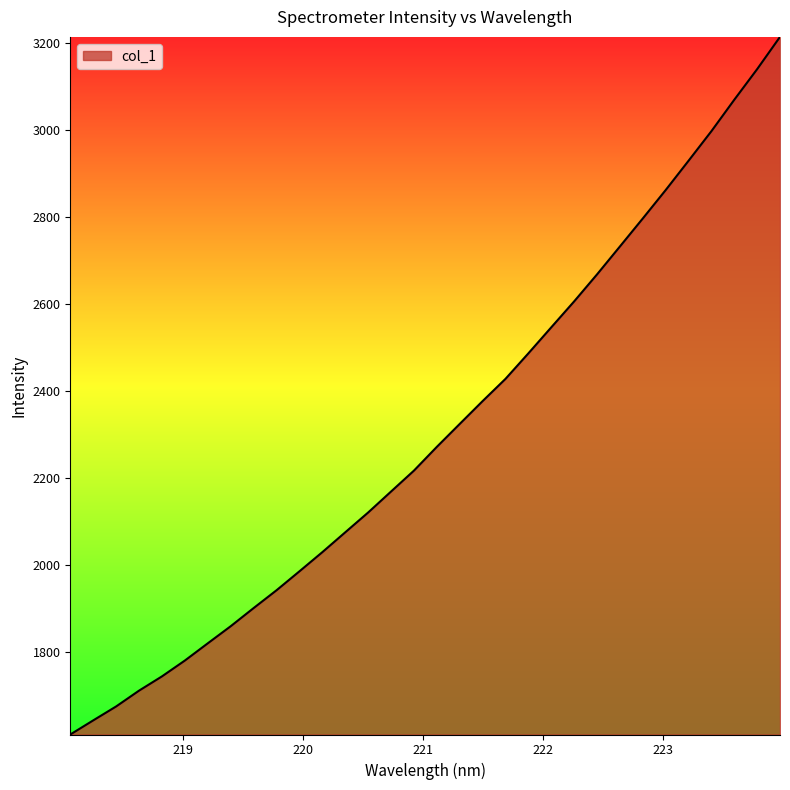

What is the maximum value shown in the chart?

3213.2